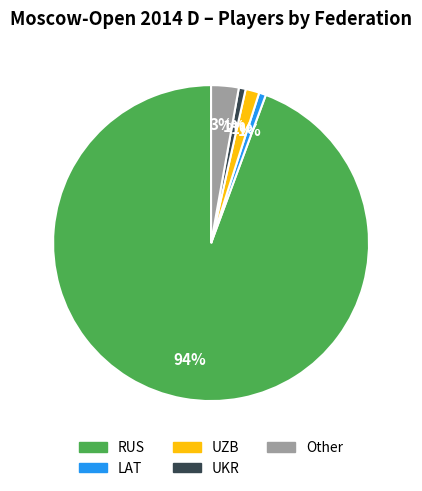

Between Other and UZB, which is larger?

Other